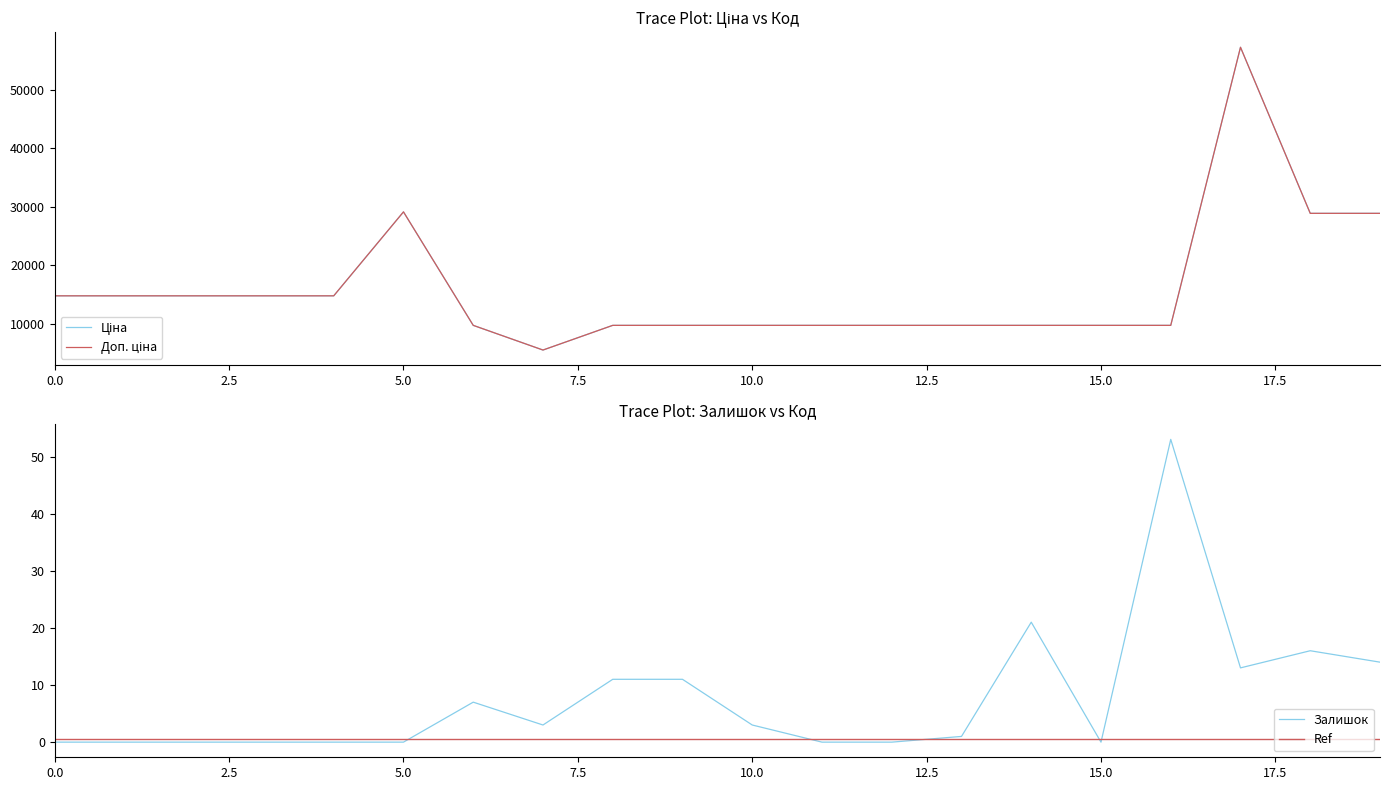

Is it true that Ref equals 0.5 at 5.0?

True